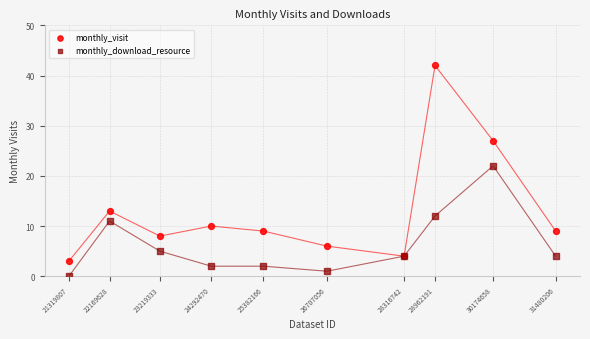

Across all series, what Y value is closest to 21?

22